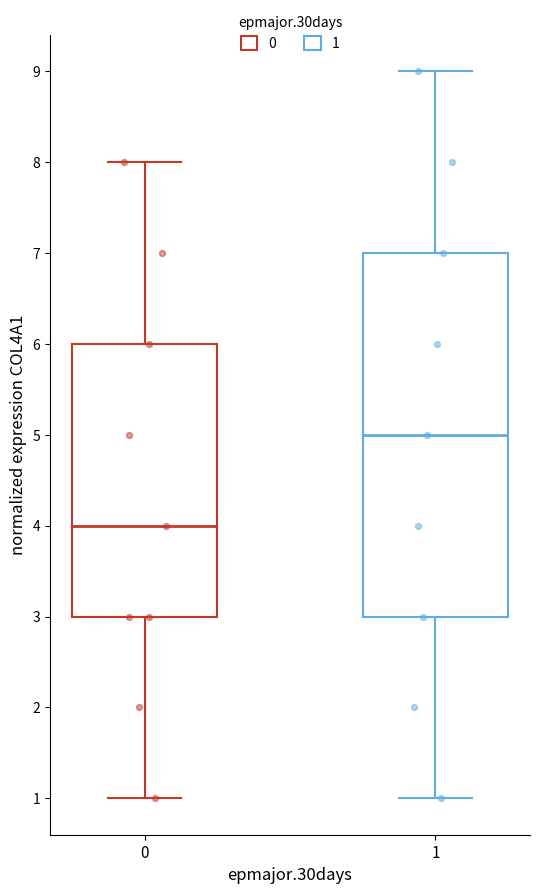

Comparing the boxes themselves (not the whiskers), which one is the tallest?

1